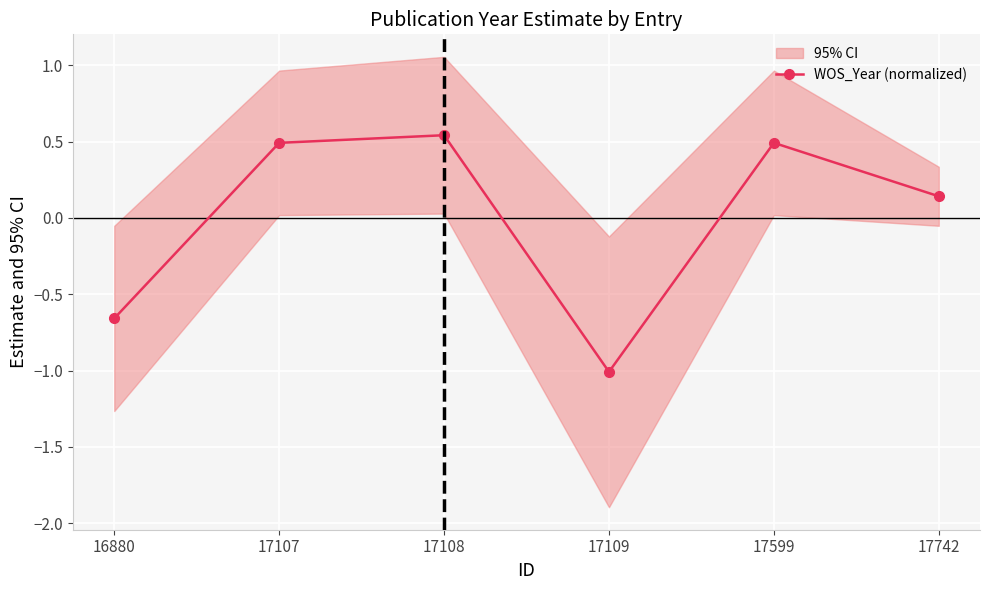

Does the chart display data point markers on the line(s)?

Yes